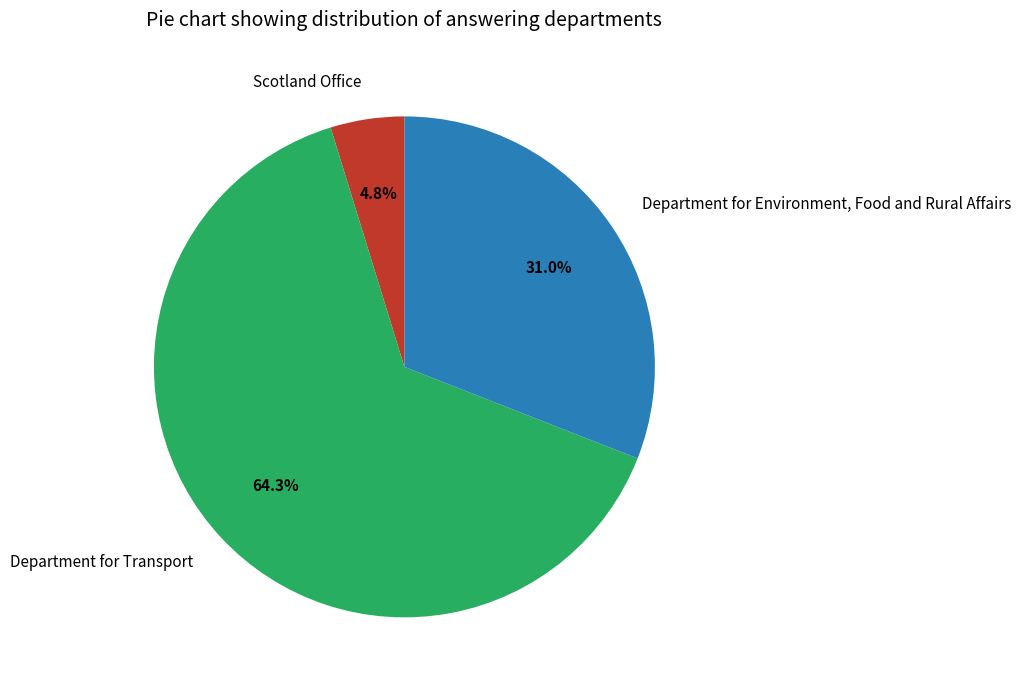

Does Department for Transport account for over 50% of the chart?

Yes